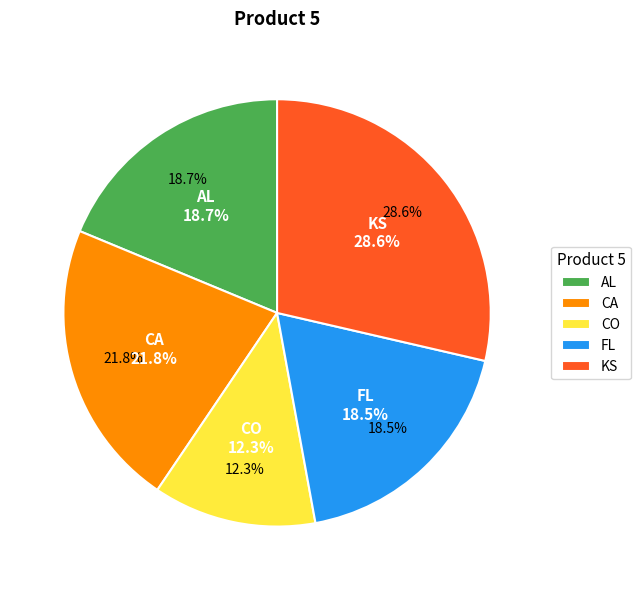

Is there a majority slice in this chart?

No